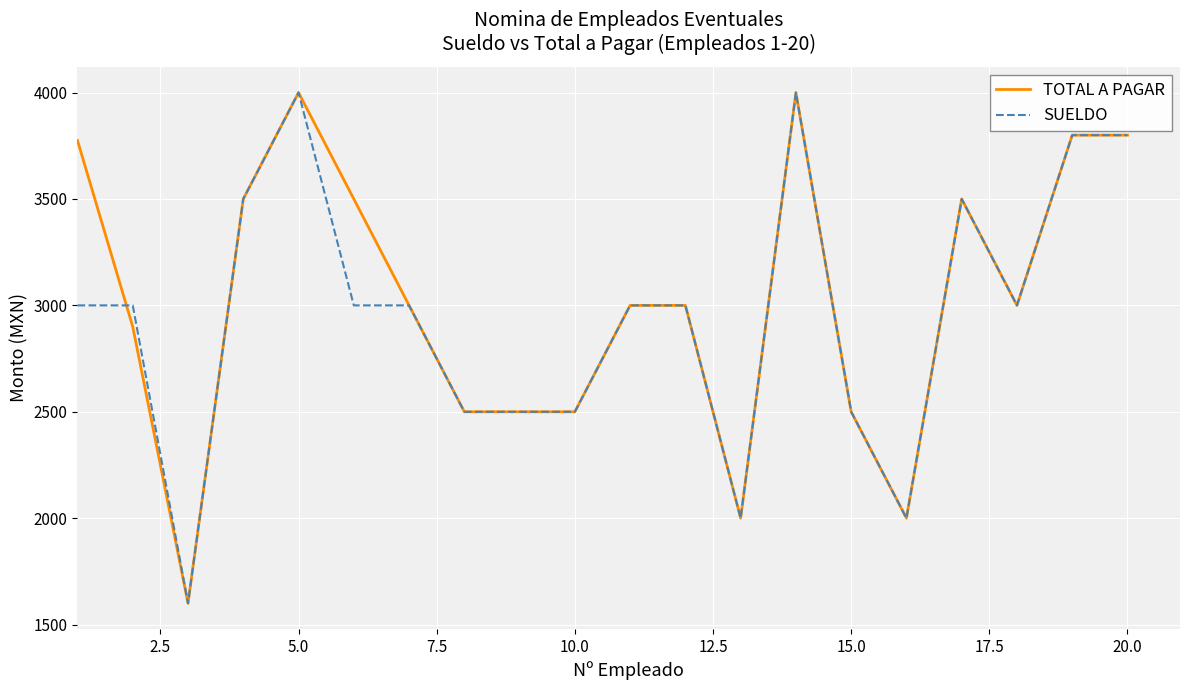

What is the greatest value displayed?

4000